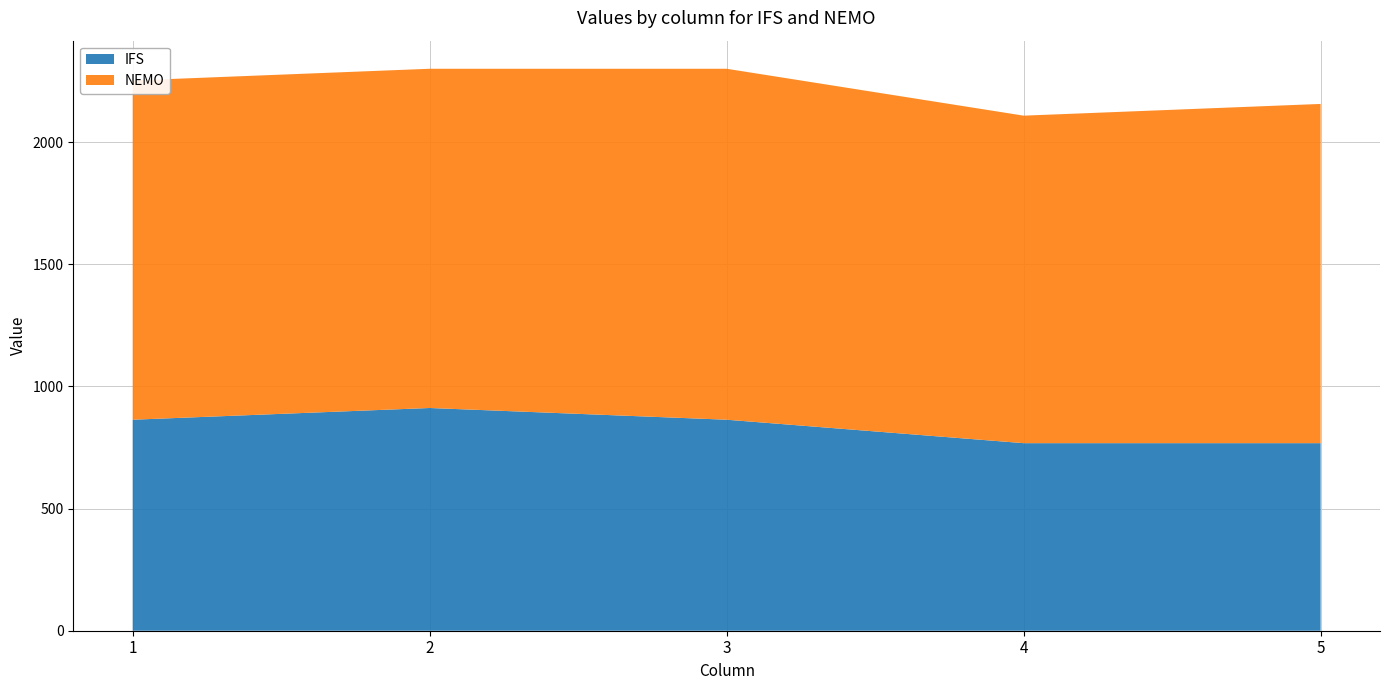

Reading left to right, list all the values displayed in this chart.

IFS: 864	912	864	768	768
NEMO: 1389	1389	1437	1341	1389